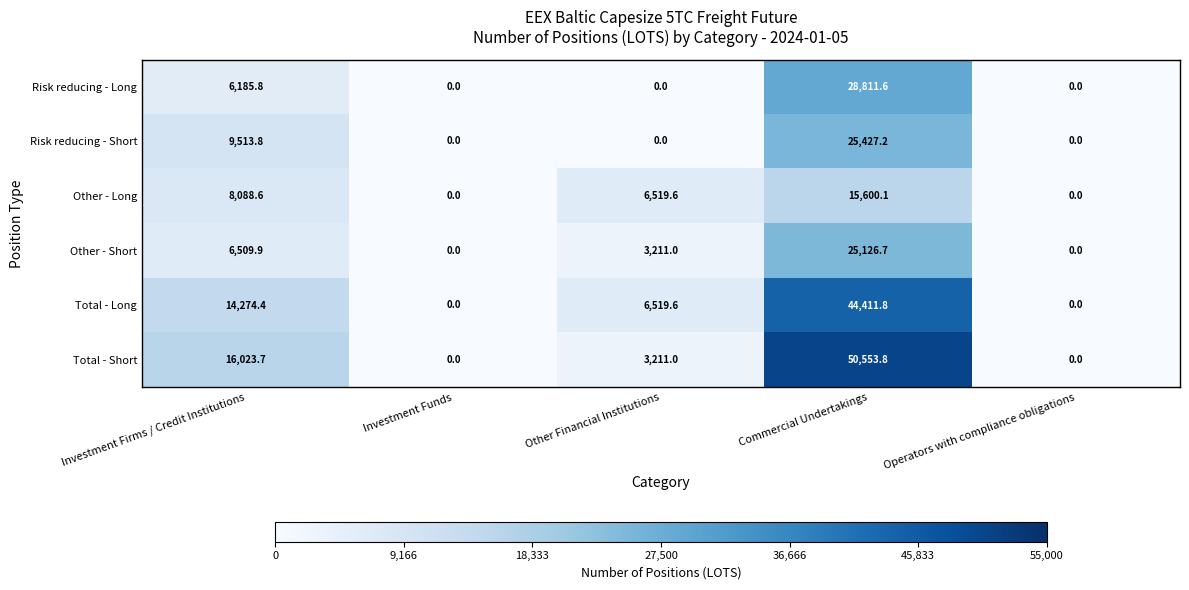

List the series in order of their peak value, lowest first.

Other - Long, Other - Short, Risk reducing - Short, Risk reducing - Long, Total - Long, Total - Short